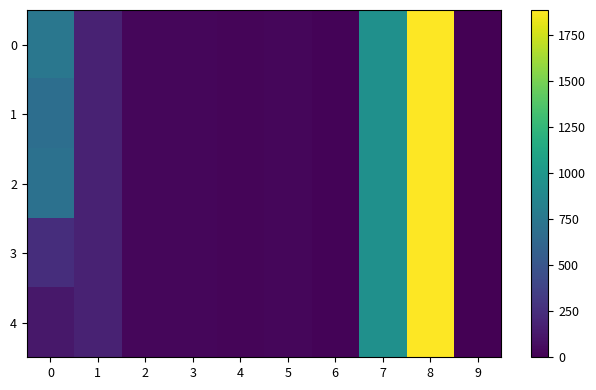

At how many categories does at least one series exceed 1493?

1